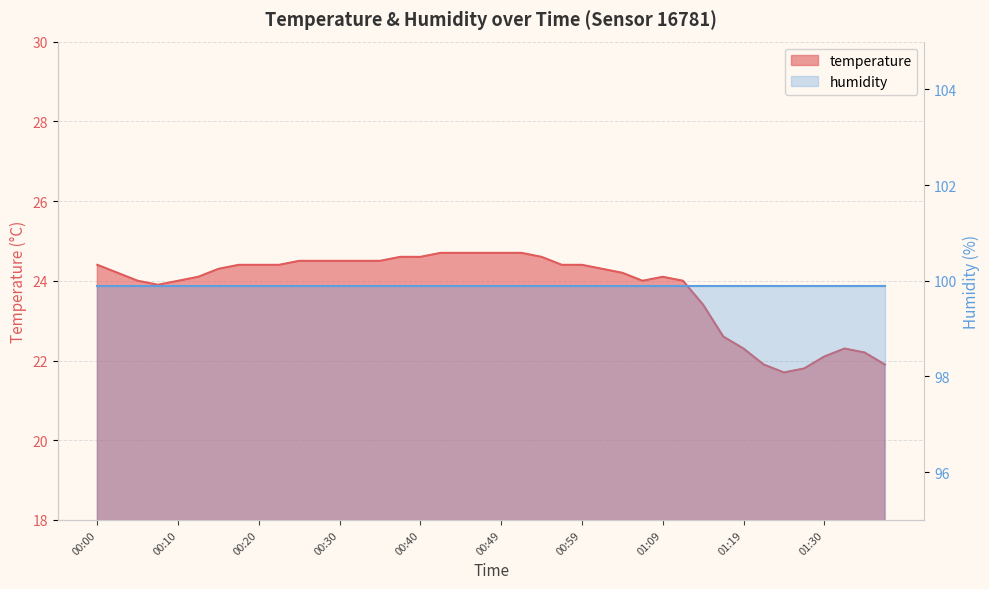

True or false: the data has more than 0 interior local peaks.

True